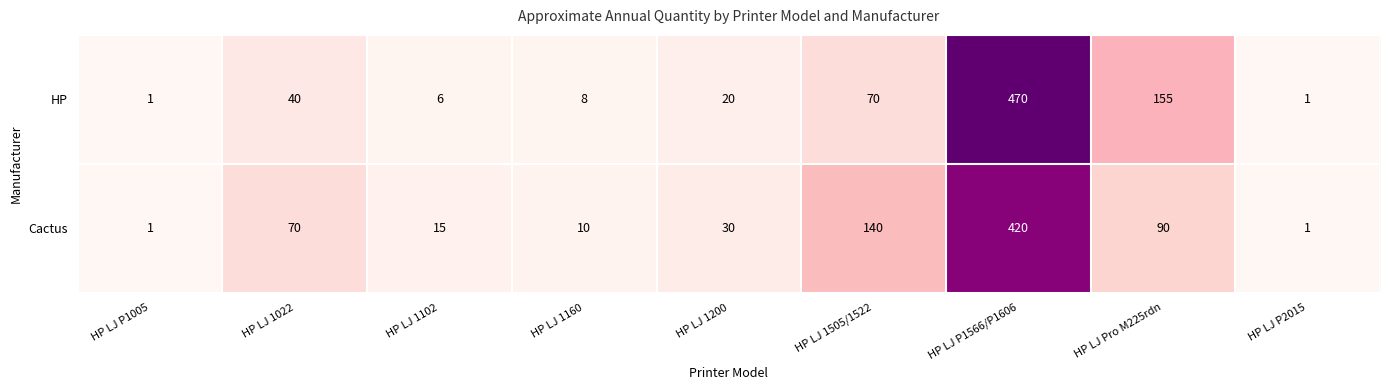

What is the sum of all HP values?

771